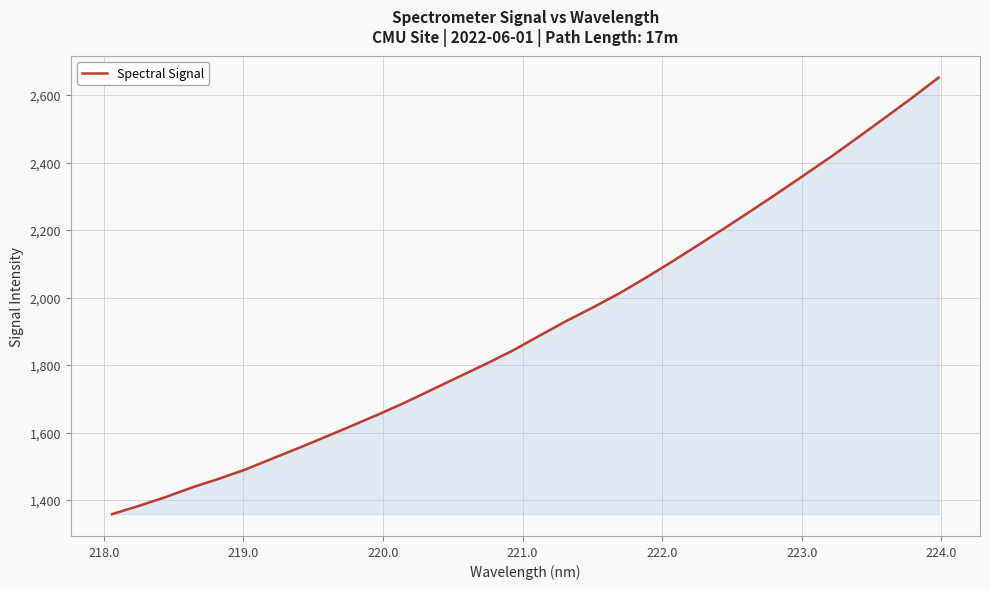

How many categories are shown in the chart?

32